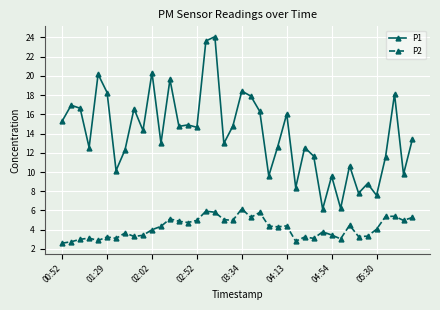

Which series has the largest total across all categories?

P1